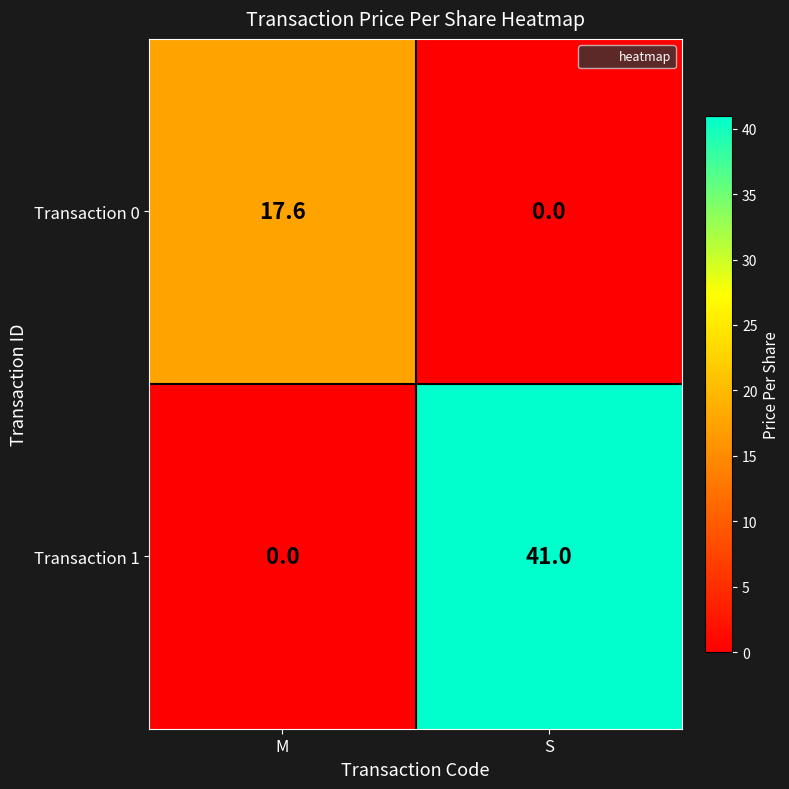

What is the spread (max minus min) of values at M?

17.6